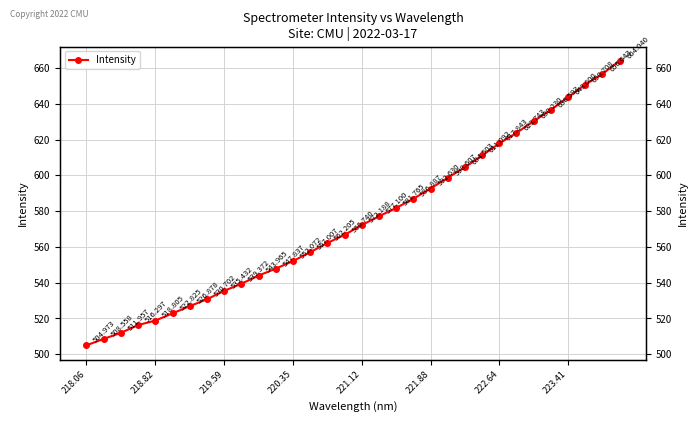

What is the greatest value displayed?

664.0